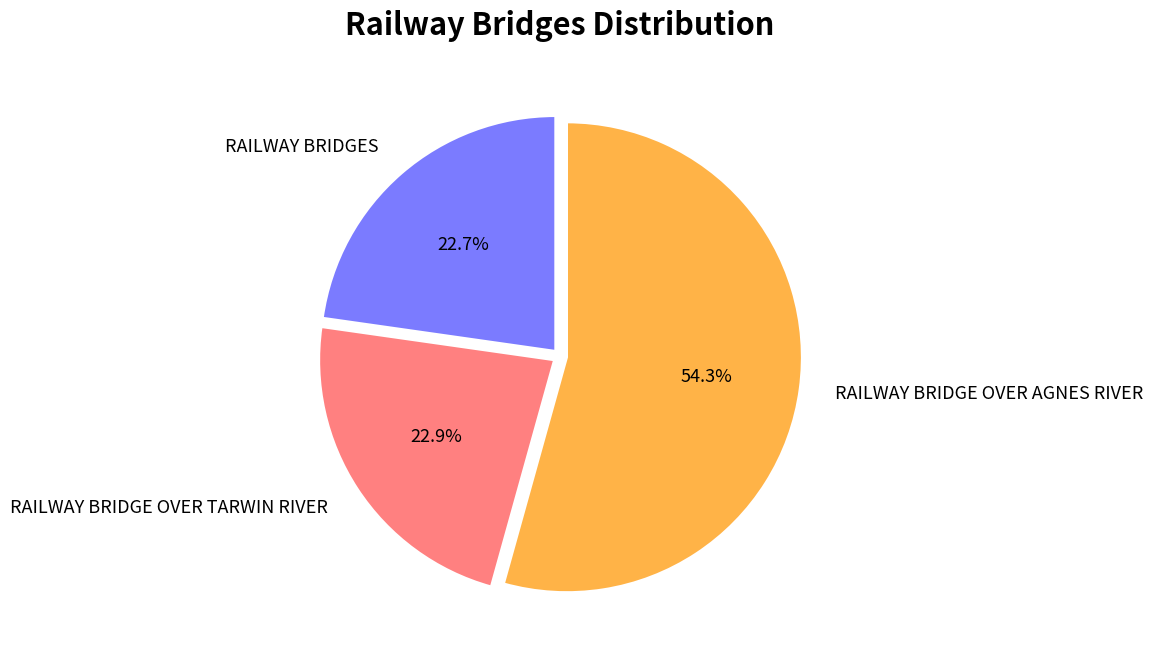

Is it true that RAILWAY BRIDGES is 34% of the pie?

False